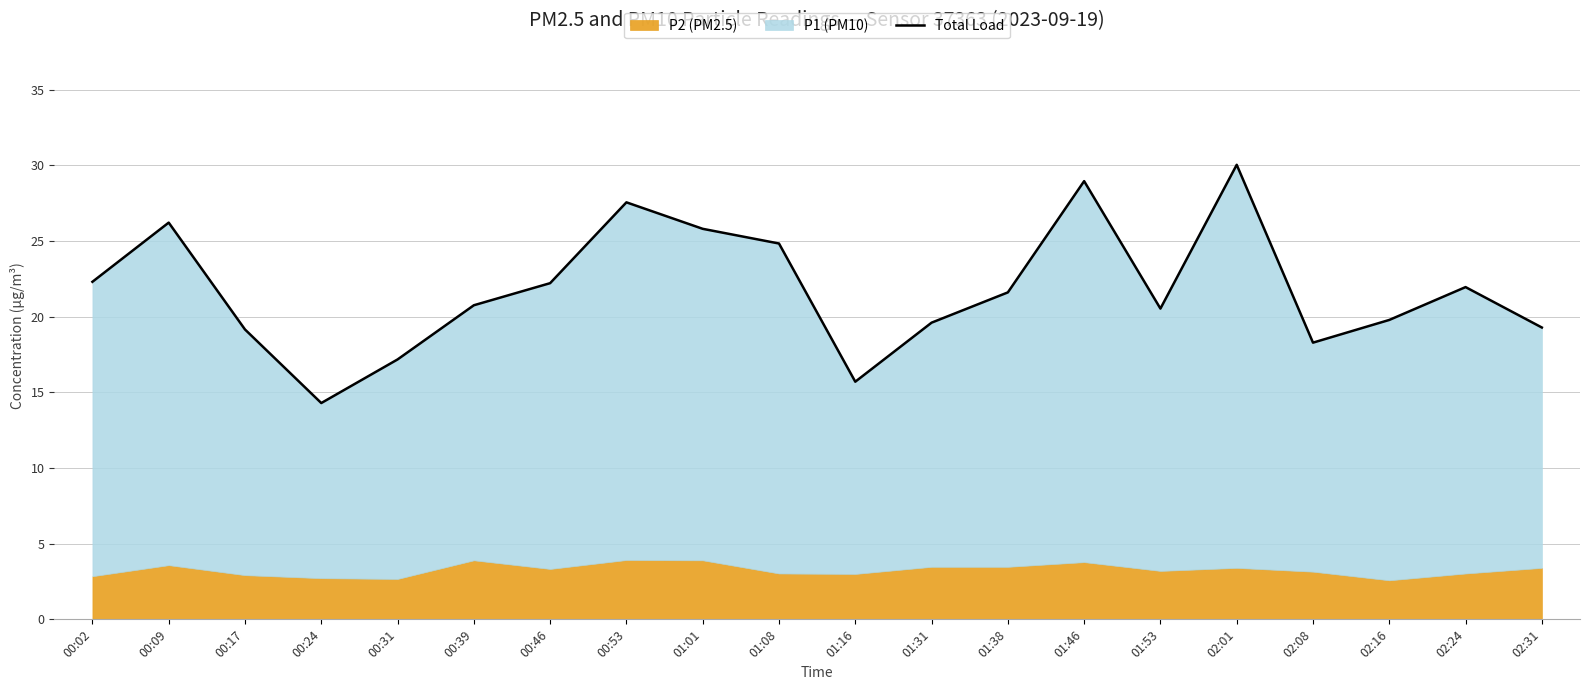

Reading left to right, transcribe all the data shown in this chart.

00:02=22.3	00:09=26.2	00:17=19.1	00:24=14.3	00:31=17.2	00:39=20.8	00:46=22.2	00:53=27.5	01:01=25.8	01:08=24.8	01:16=15.7	01:31=19.6	01:38=21.6	01:46=29.0	01:53=20.5	02:01=30.0	02:08=18.3	02:16=19.8	02:24=22.0	02:31=19.3